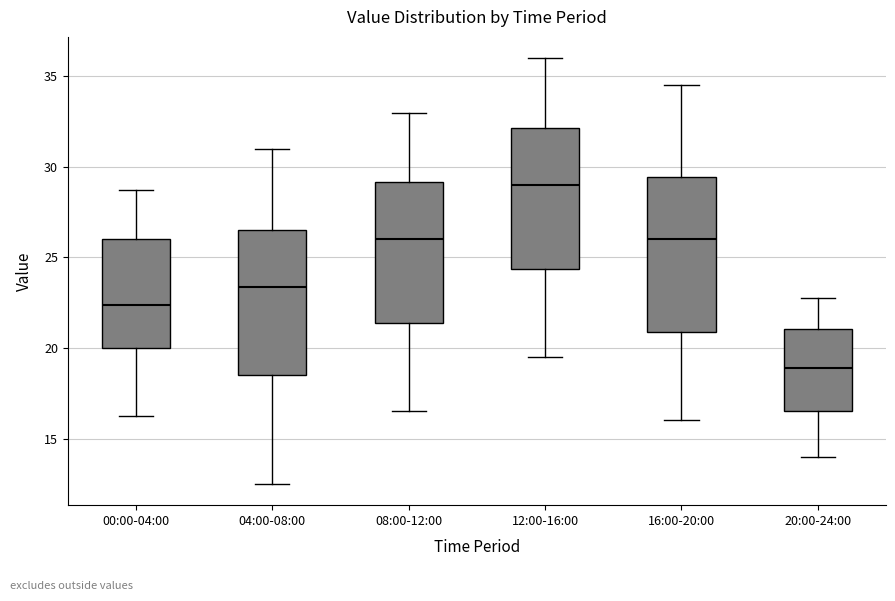

Which box has the lowest median line?

20:00-24:00